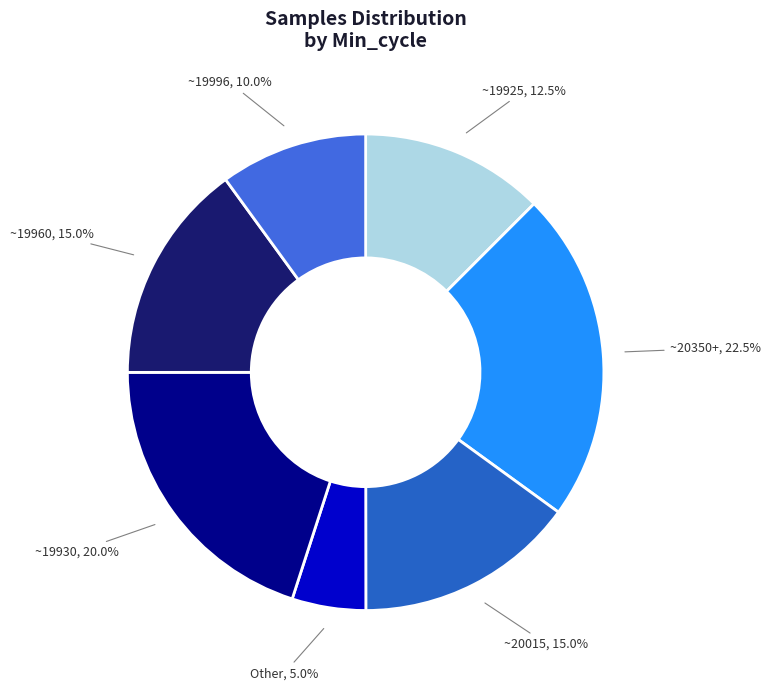

Combined, what portion of the pie is Other, 5.0% and ~19996, 10.0%?

15.0%